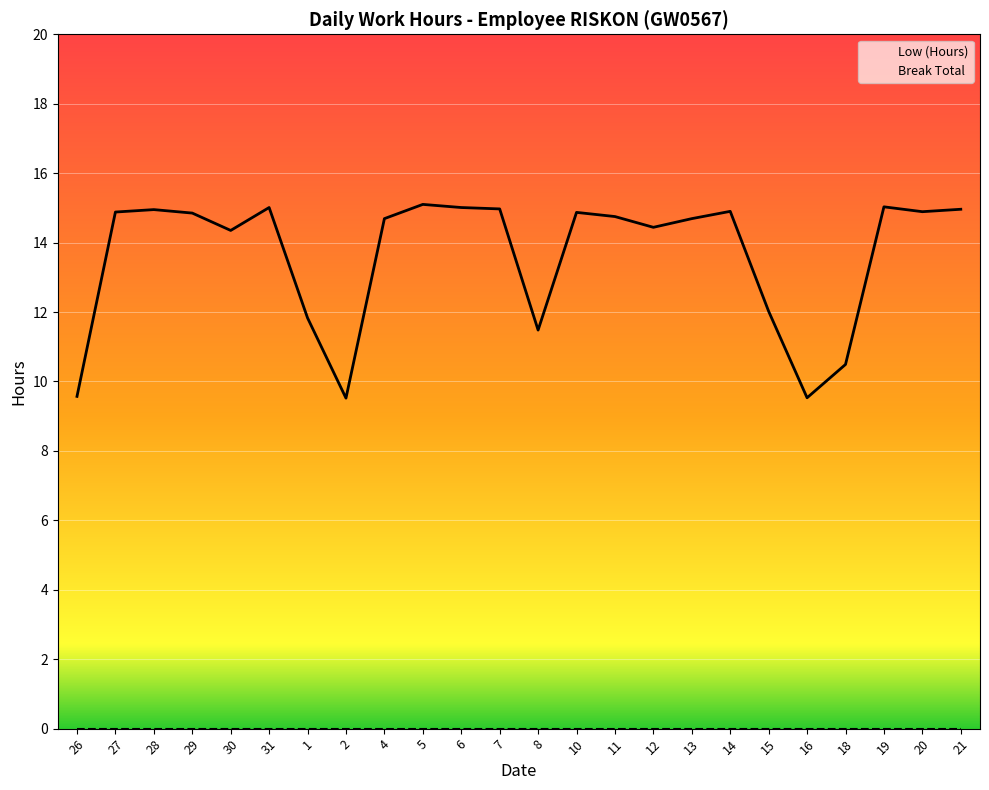

Which has a higher value, 21 or 20?

21